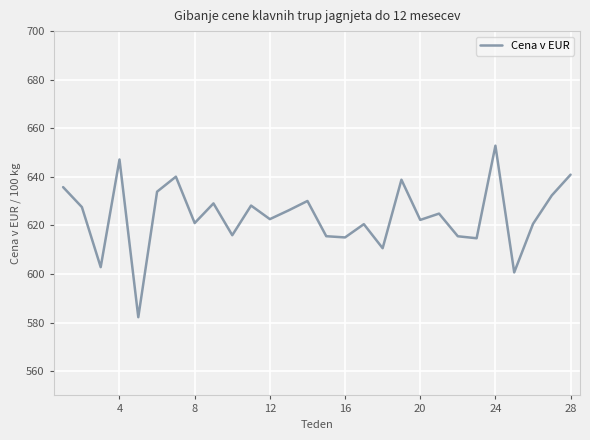

True or false: there are more than 2 points higher than both neighbors.

True